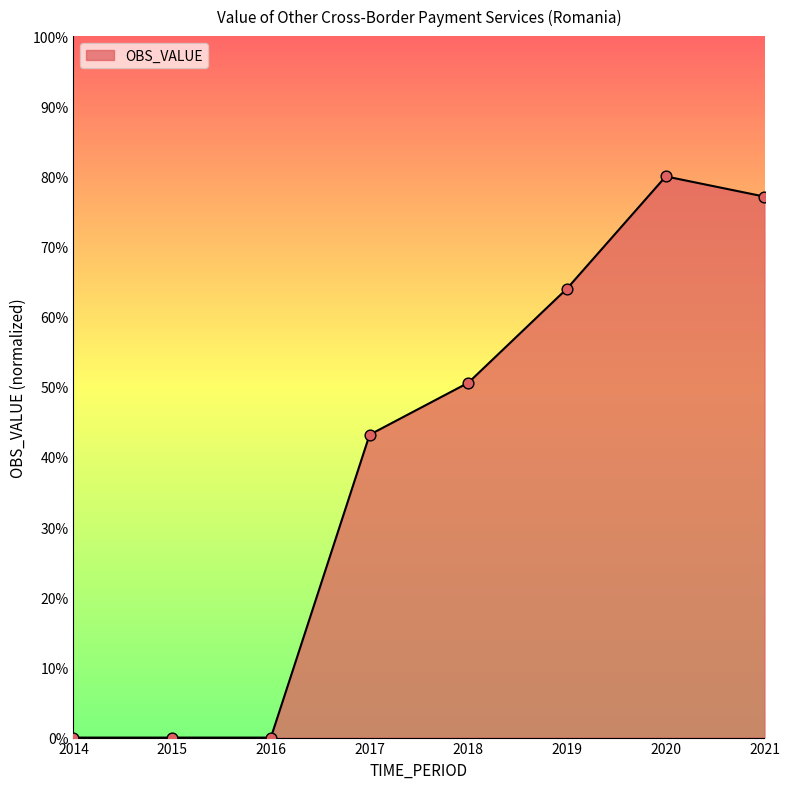

What is the change in value from 2017 to 2018?

+7.4